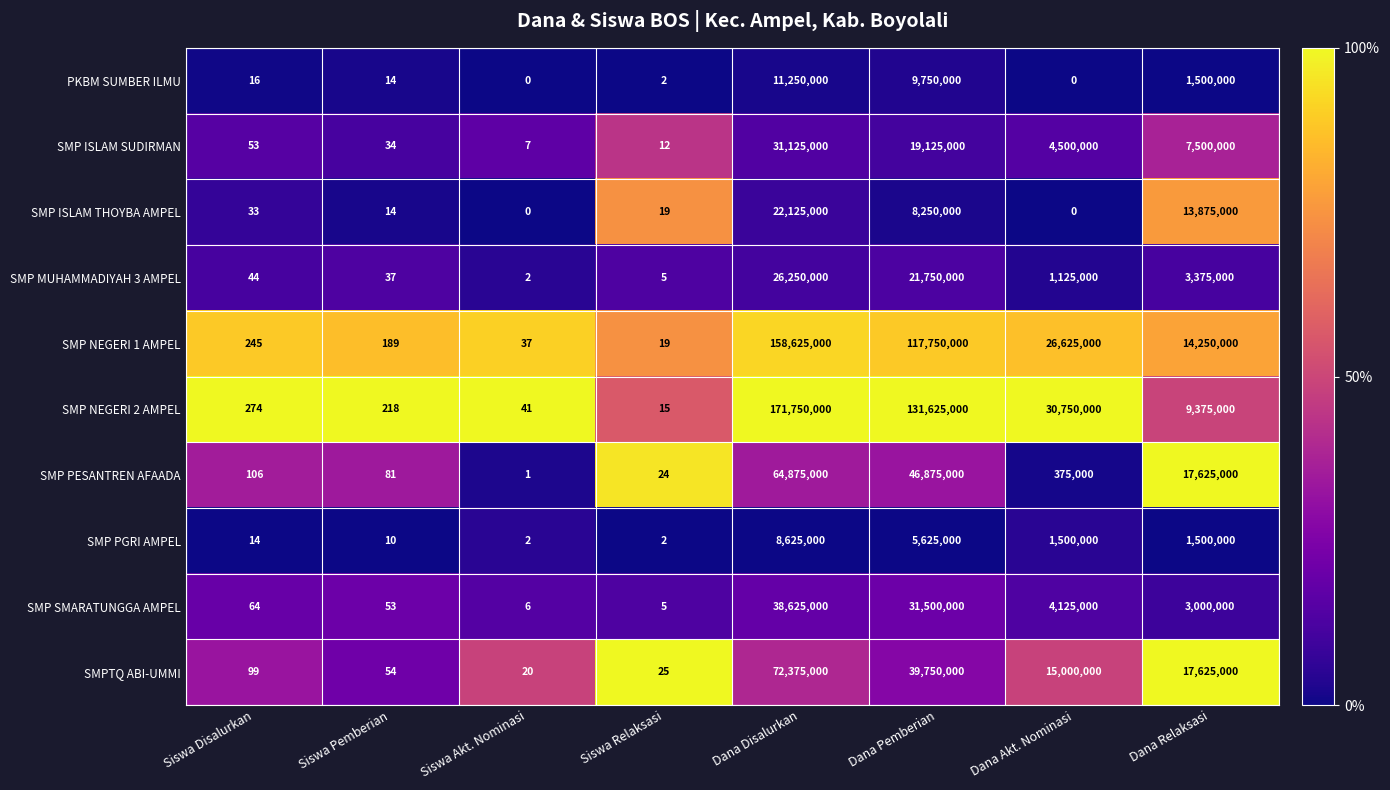

What is the spread (max minus min) of values at Siswa Disalurkan?

260